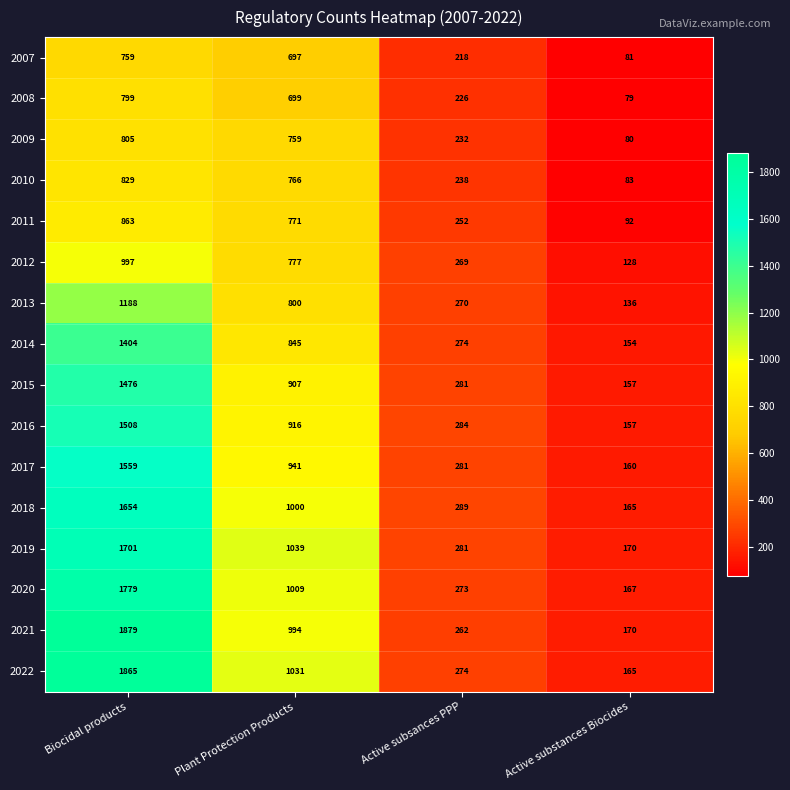

Rank the series by their maximum value, from highest to lowest.

2021, 2022, 2020, 2019, 2018, 2017, 2016, 2015, 2014, 2013, 2012, 2011, 2010, 2009, 2008, 2007